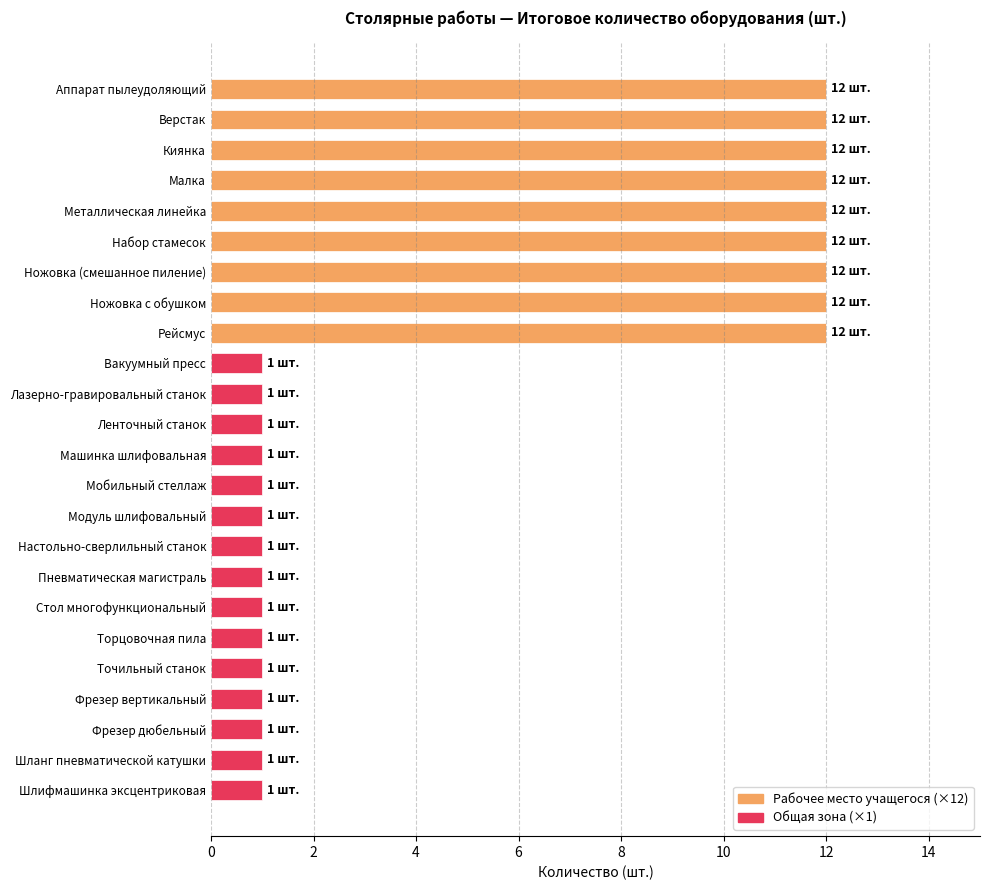

What is the greatest value displayed?

12